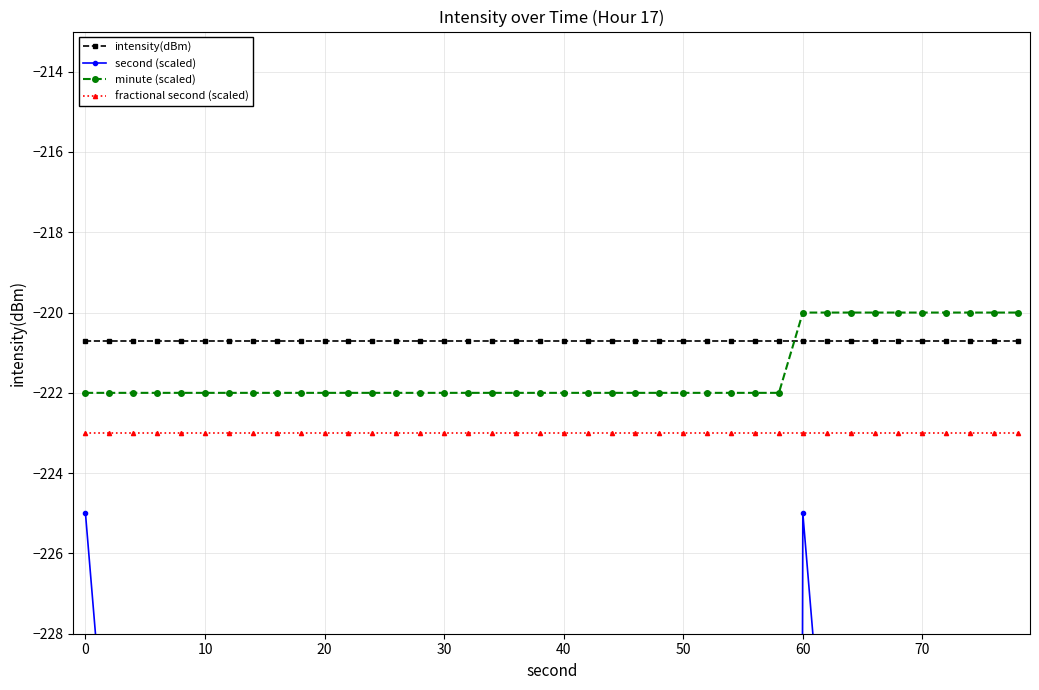

True or false: fractional second (scaled) and intensity(dBm) cross at least once.

False